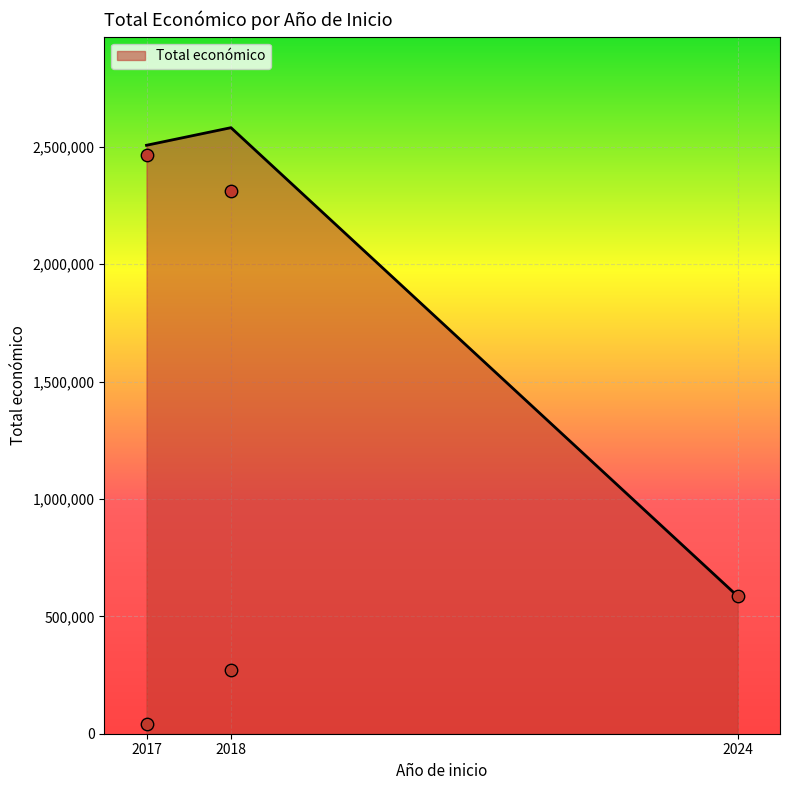

What is the change in value from 2017 to 2018?

-2193020